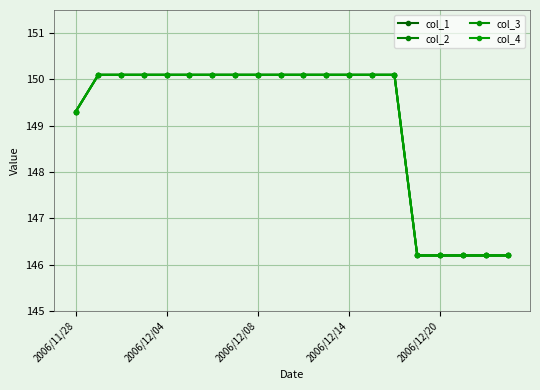

Does the chart have visible grid lines?

Yes